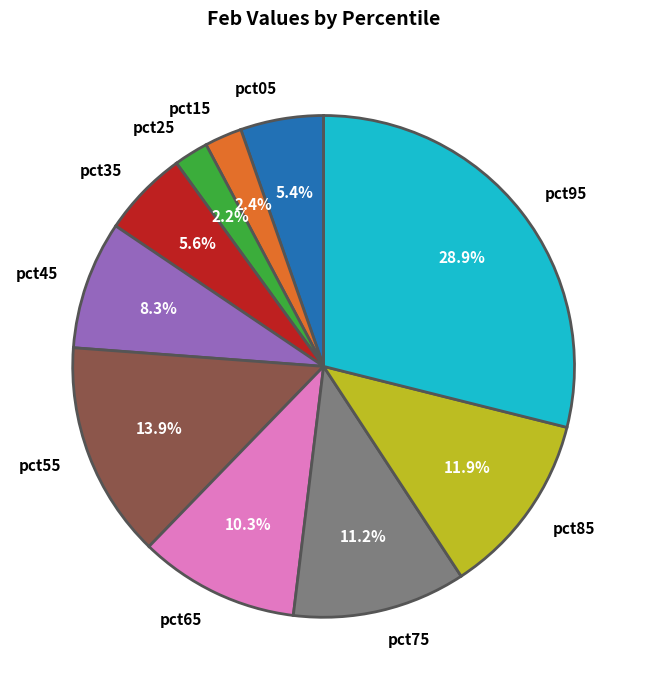

How many slices are in this pie chart?

10